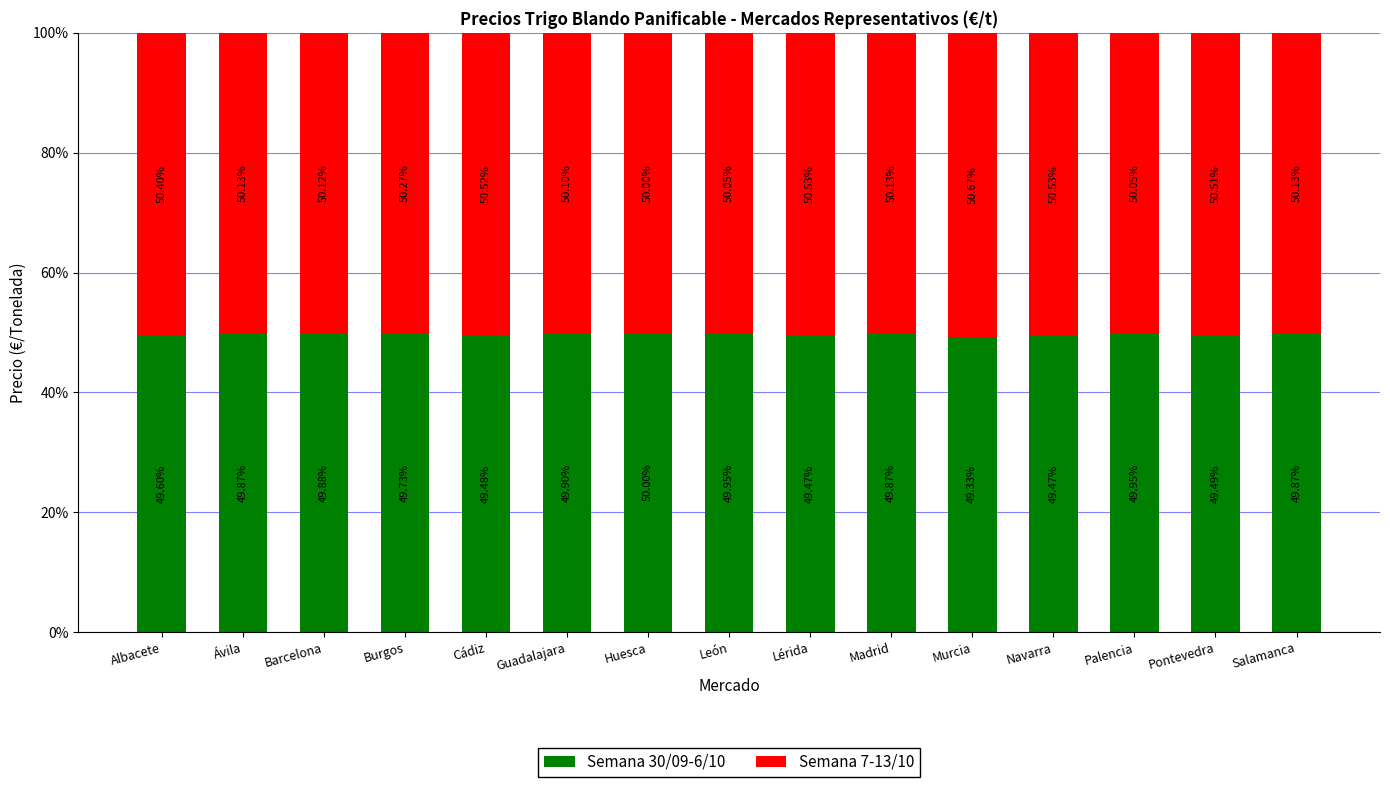

What is the total value across all series at Albacete?

100.0